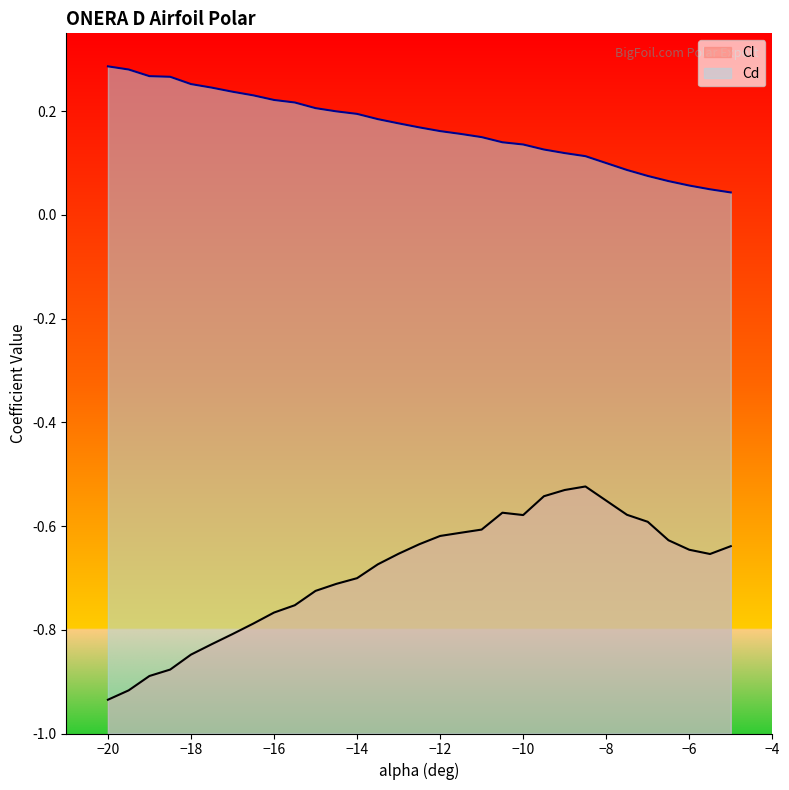

What position from the right is -5?

1